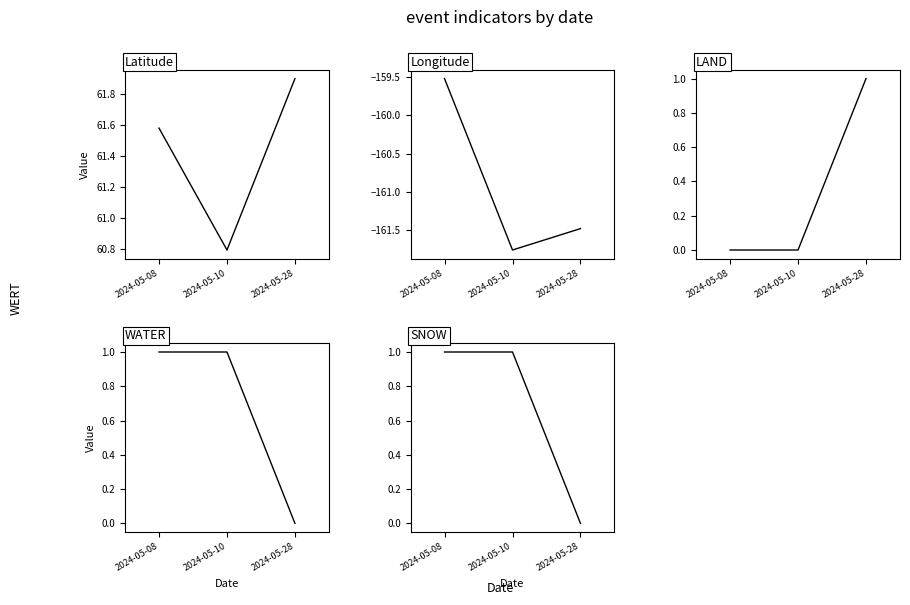

At how many categories does at least one series exceed -31?

3